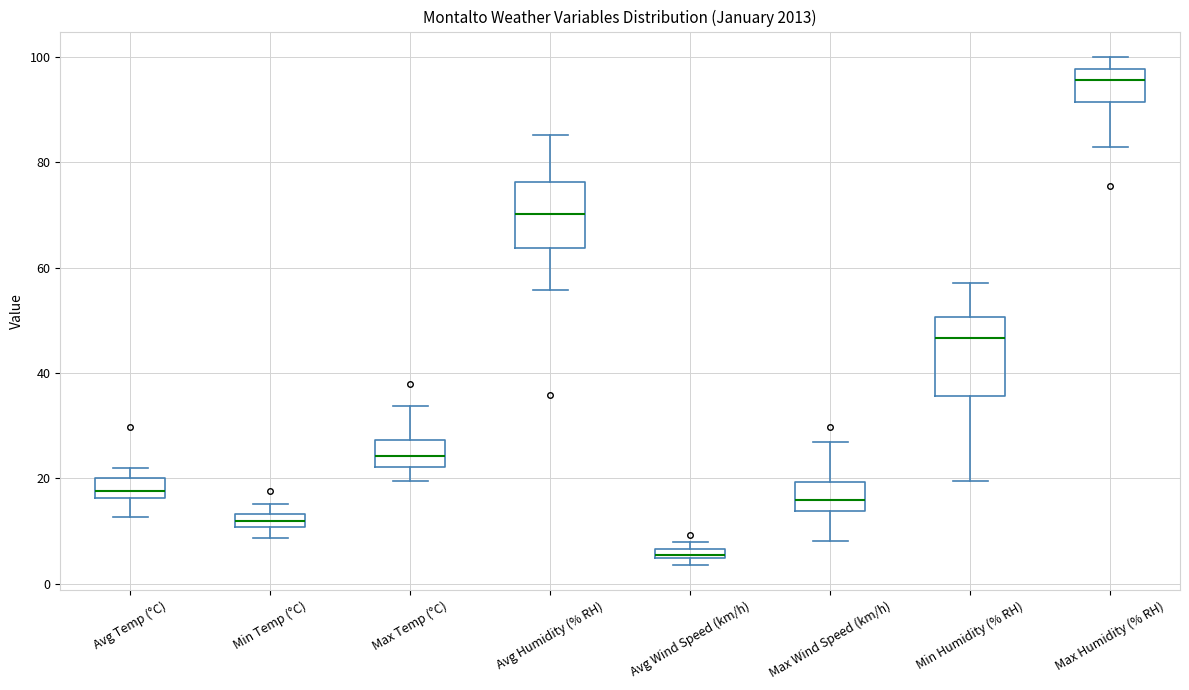

Which box is the tallest, from its lower edge to its upper edge?

Min Humidity (% RH)